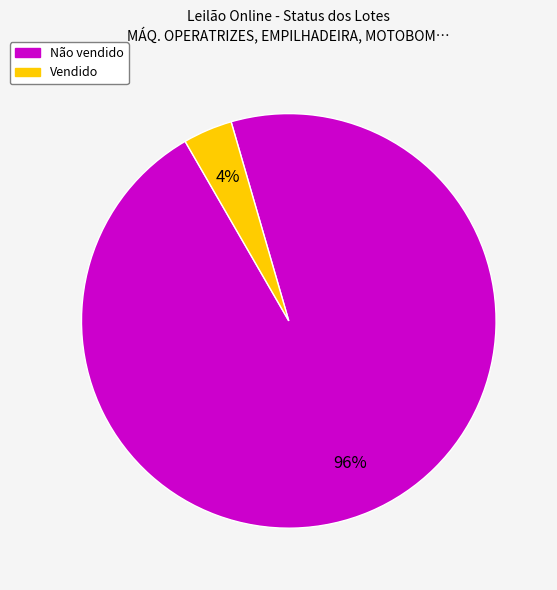

Which has a higher value, Não vendido or Vendido?

Não vendido